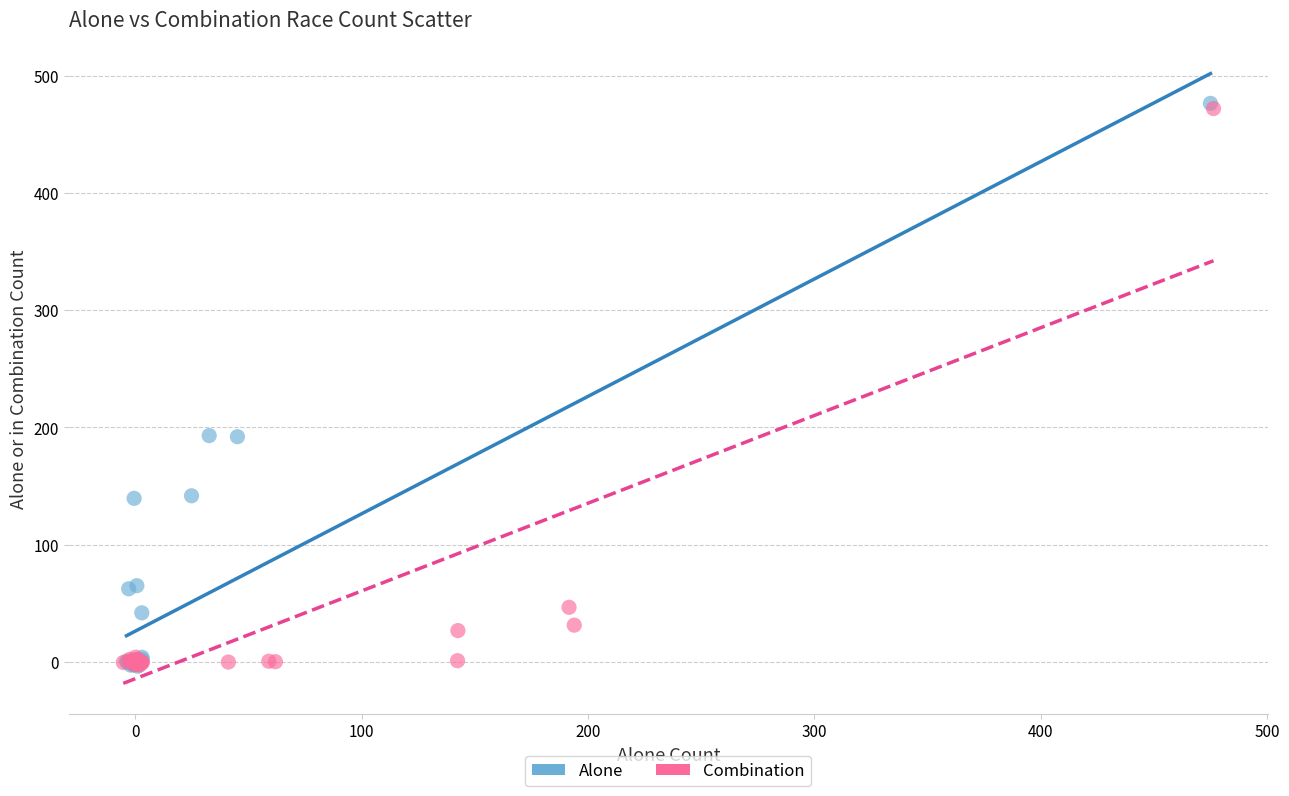

Which series has the largest Y range (max minus min)?

Alone